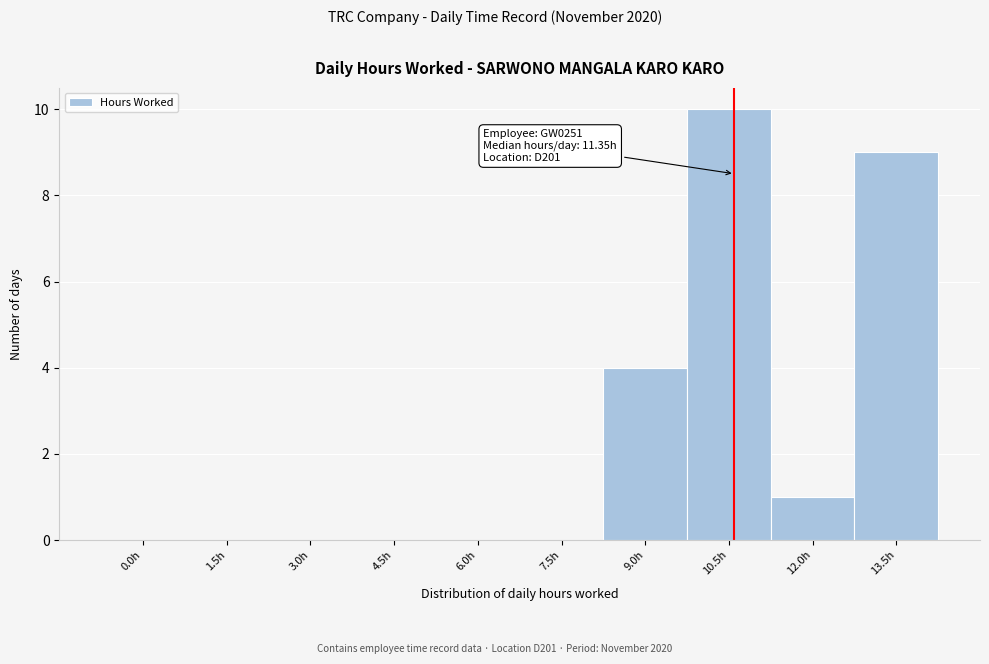

Reading left to right, extract all data points from this chart.

0.0h=0	1.5h=0	3.0h=0	4.5h=0	6.0h=0	7.5h=0	9.0h=4	10.5h=10	12.0h=1	13.5h=9